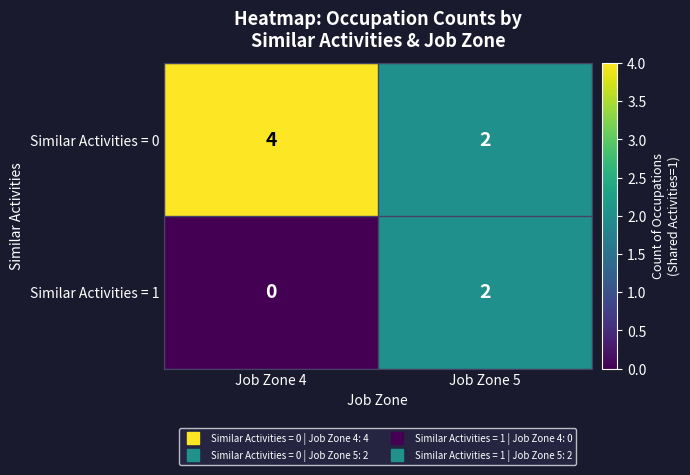

List the labels in order of Similar Activities = 1 value, largest first.

Job Zone 5, Job Zone 4